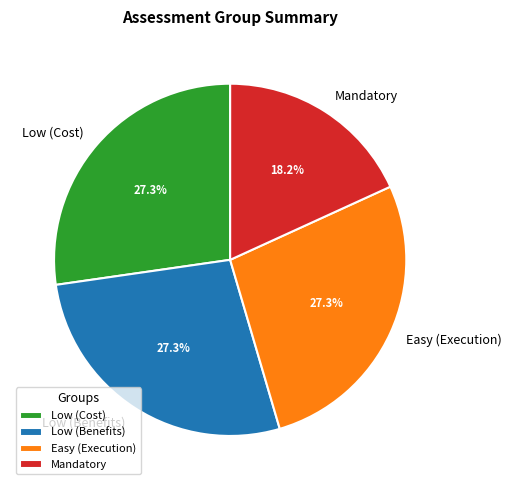

Is it true that Low (Cost) is 19% of the pie?

False